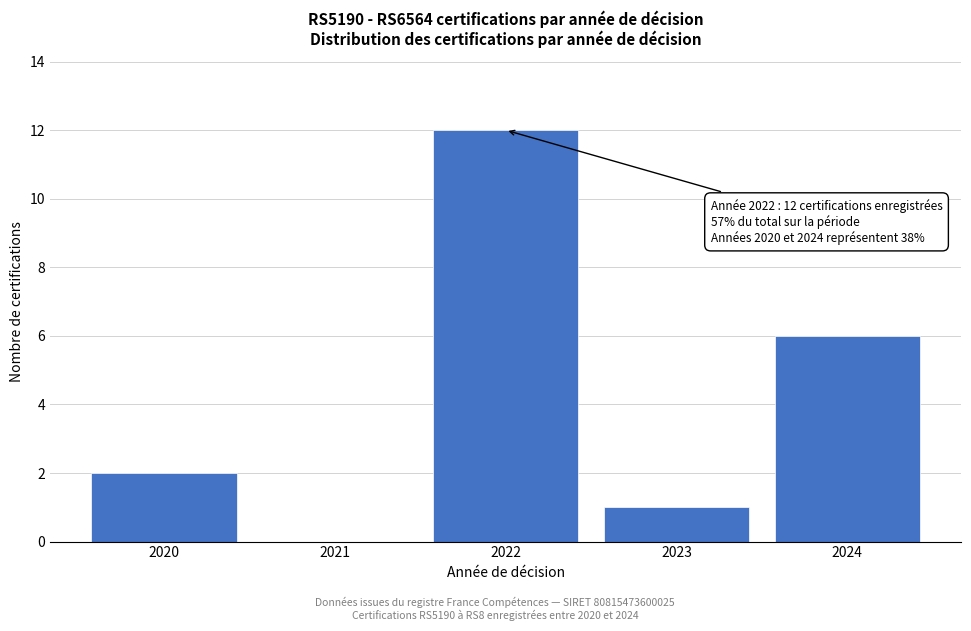

Reading left to right, list all the values displayed in this chart.

2020=2	2021=0	2022=12	2023=1	2024=6